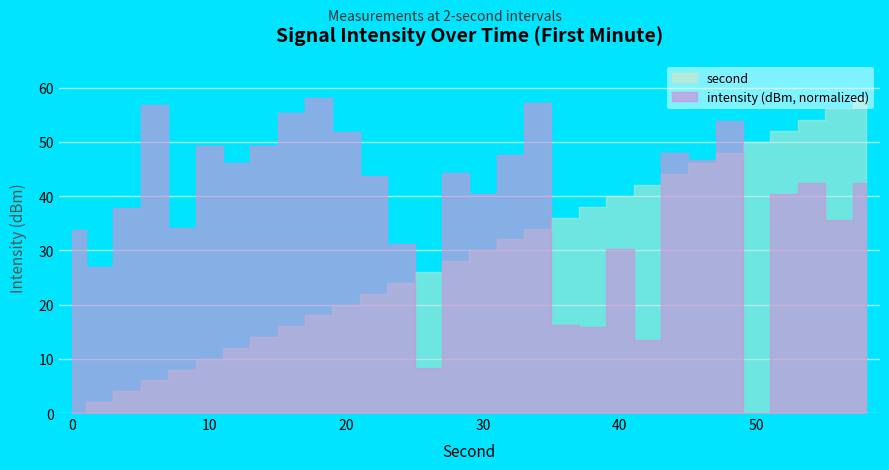

What is the total value across all series at 32?

79.6